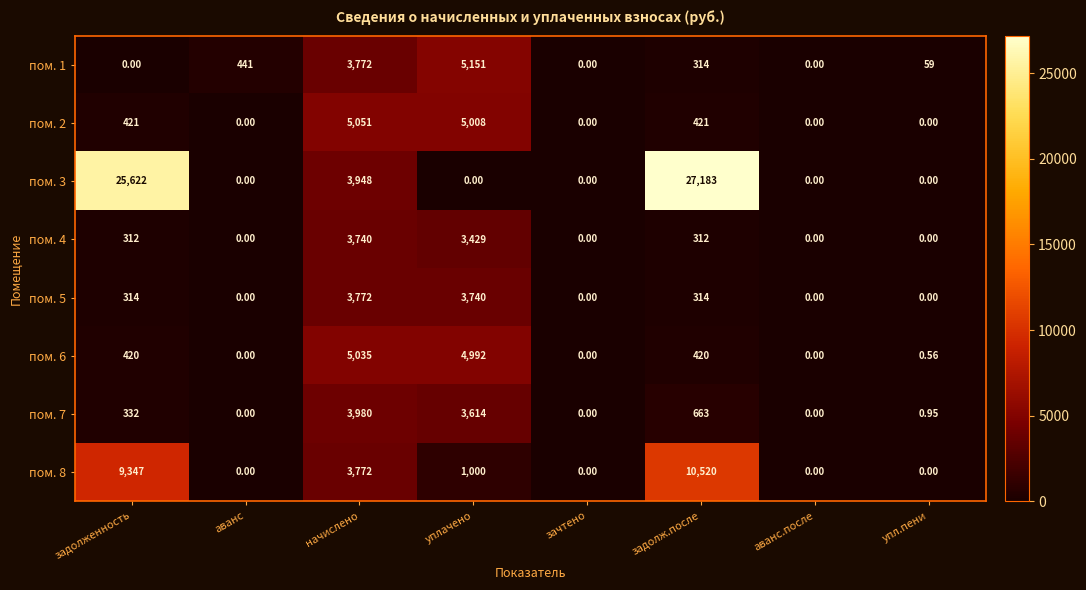

At which label is пом. 8 closest to 5260?

начислено